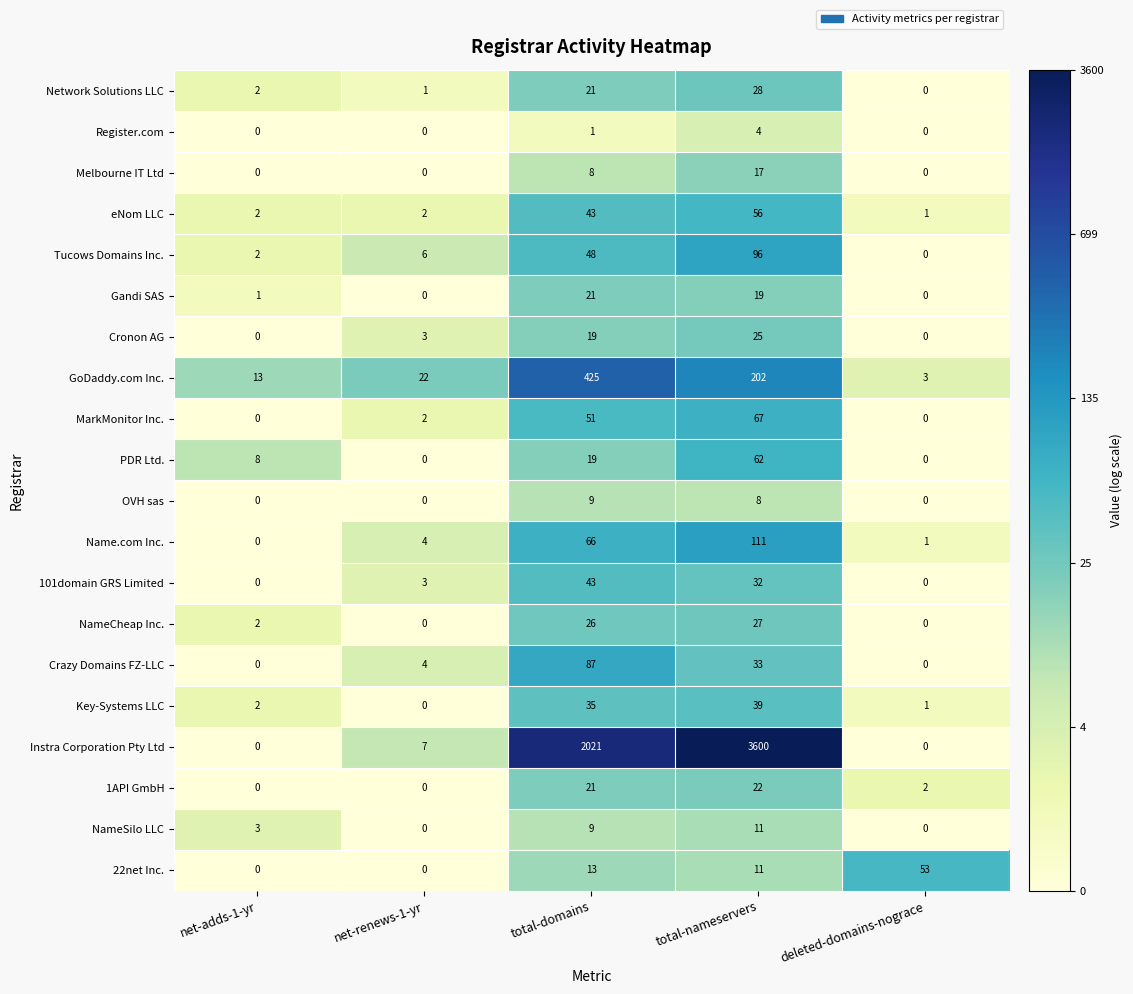

At which category is the sum across all series the highest?

total-nameservers